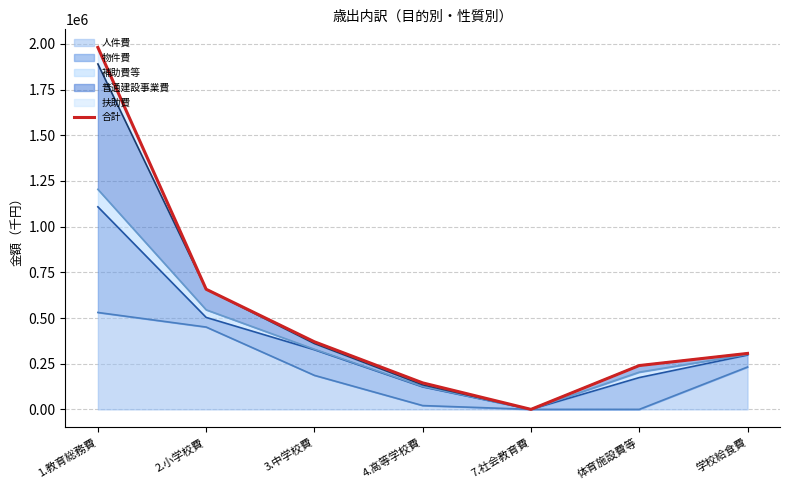

What is the difference between the maximum and minimum values?

1980945